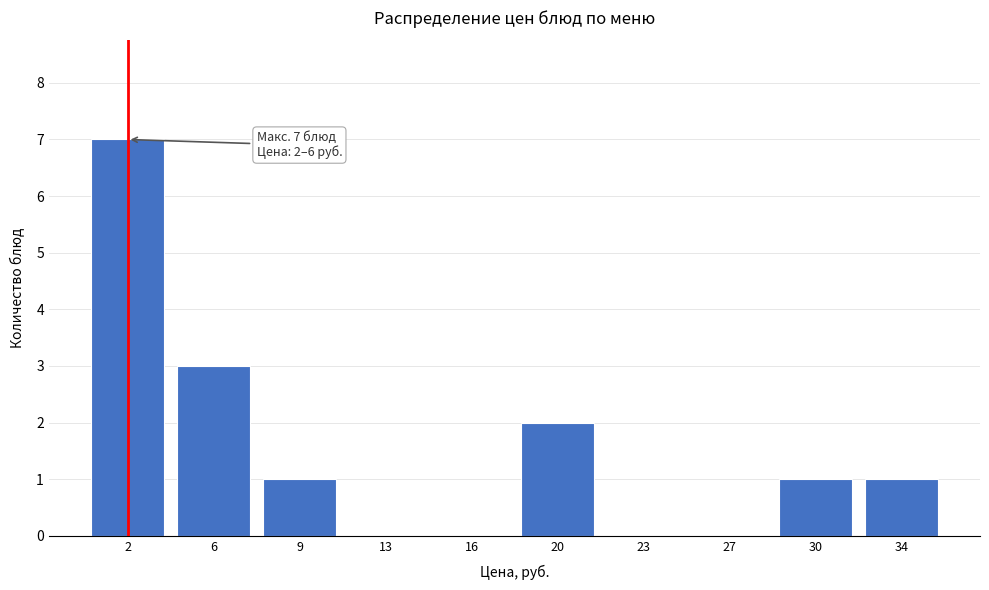

Reading left to right, extract all data points from this chart.

2=7	6=3	9=1	13=0	16=0	20=2	23=0	27=0	30=1	34=1